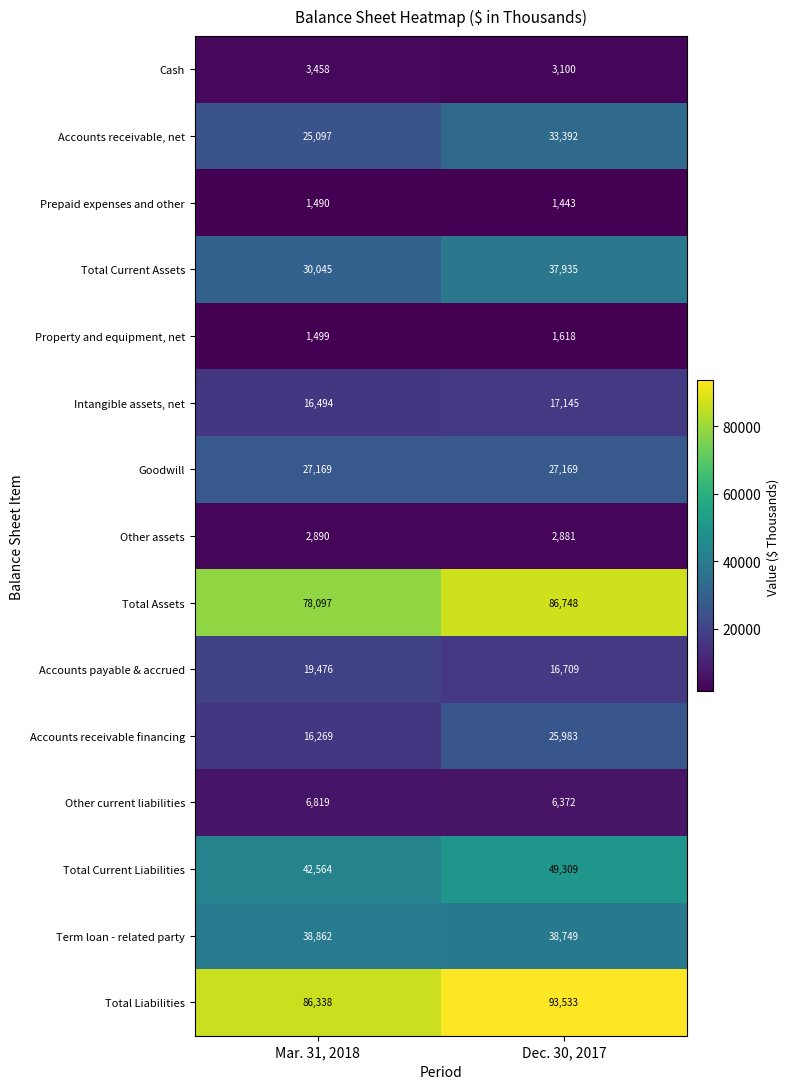

Which series has the largest range (max minus min)?

Accounts receivable financing